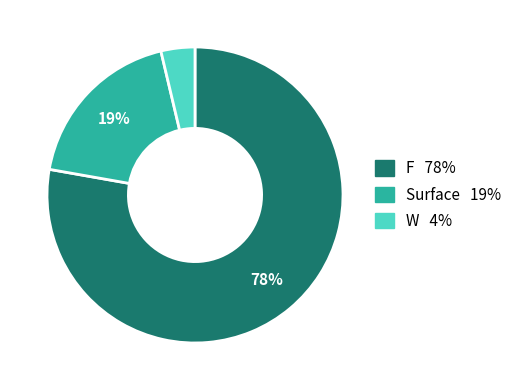

Does any single category account for the majority?

Yes